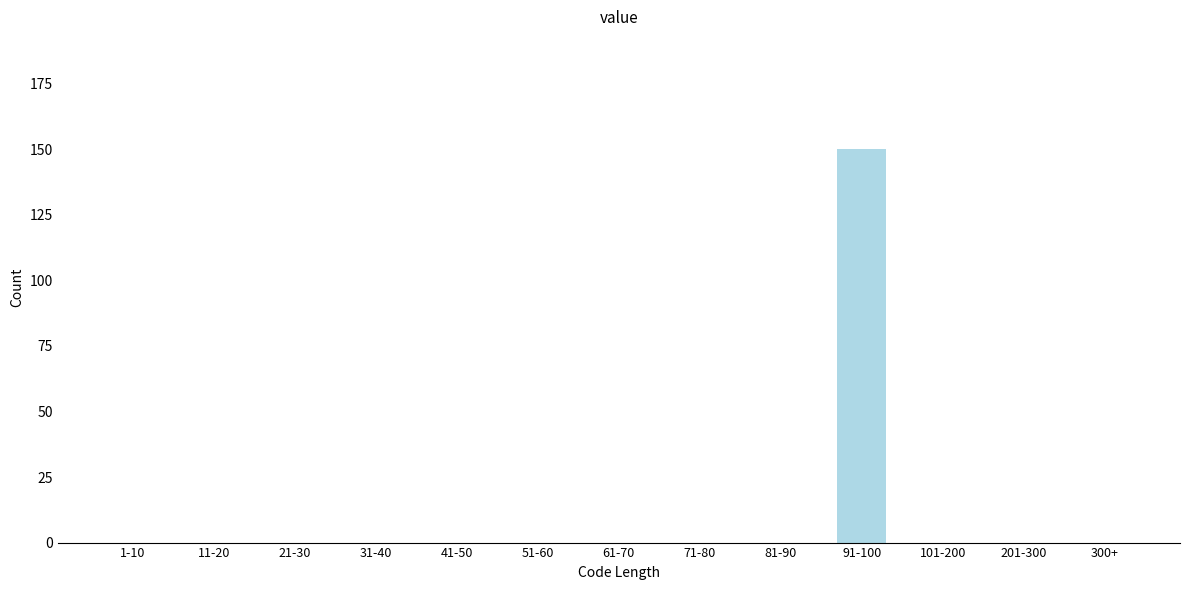

Reading right to left, list all the values displayed in this chart.

300+=0	201-300=0	101-200=0	91-100=150	81-90=0	71-80=0	61-70=0	51-60=0	41-50=0	31-40=0	21-30=0	11-20=0	1-10=0